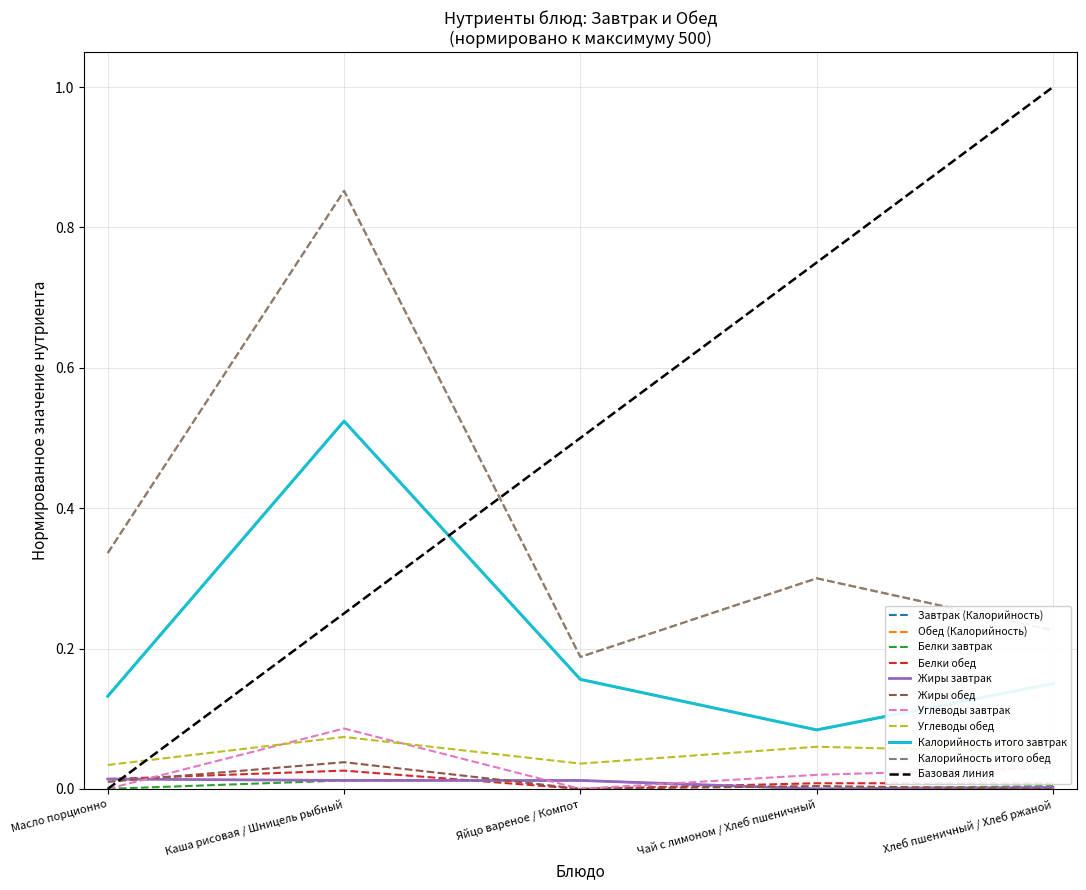

Which has a higher value, Масло порционно or Яйцо вареное / Компот?

Яйцо вареное / Компот